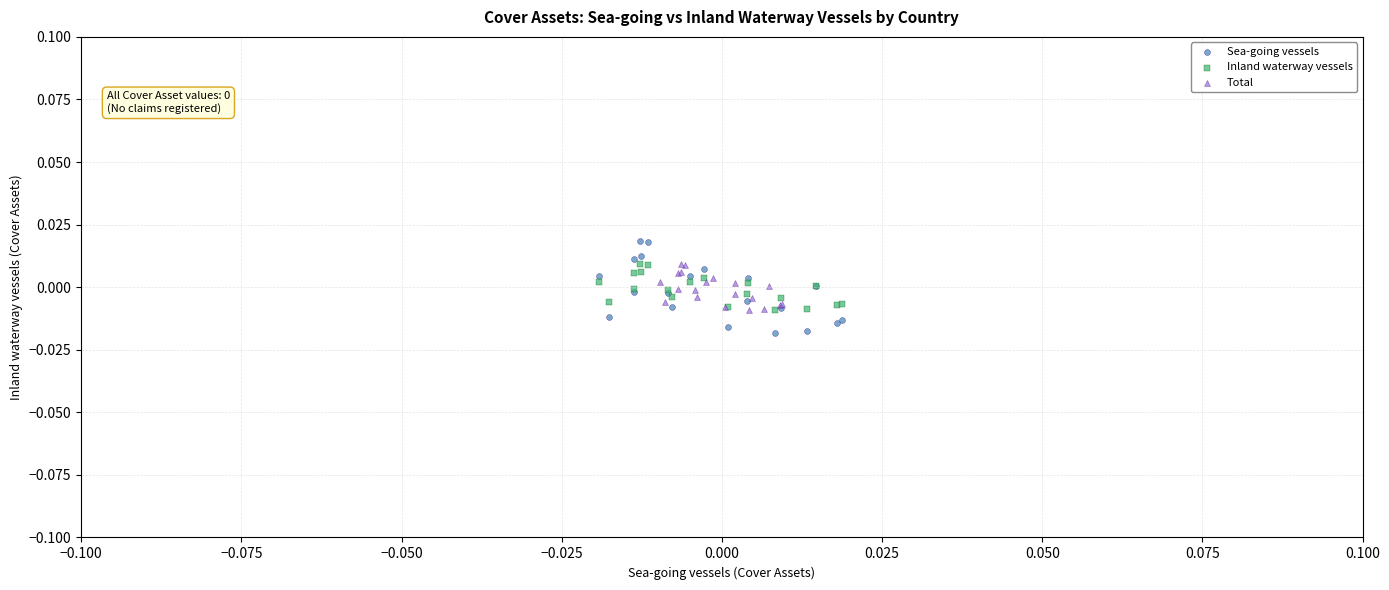

Which series has the widest spread of Y values?

Sea-going vessels